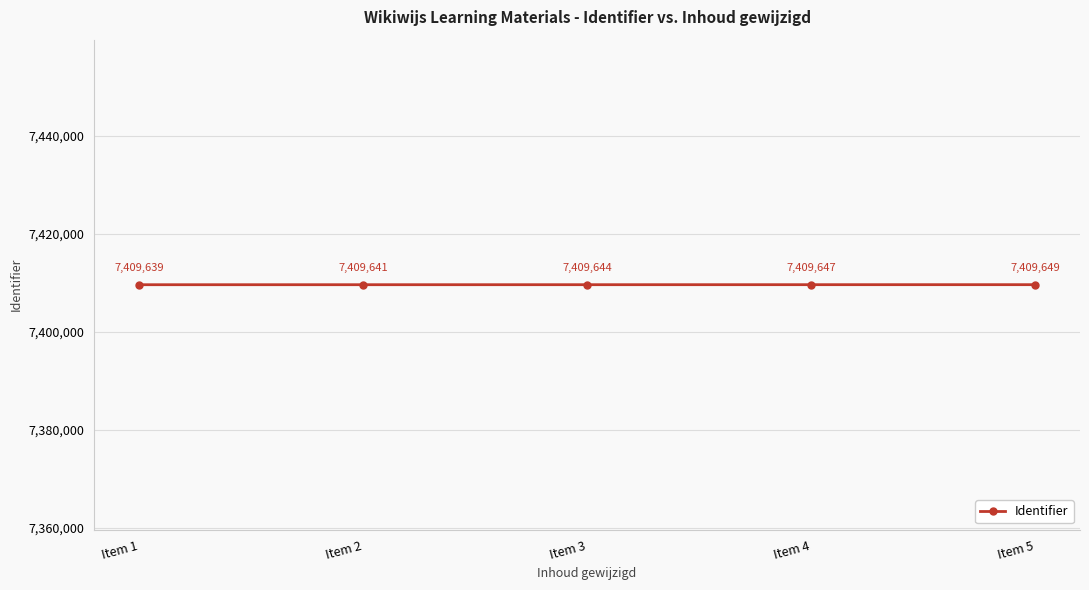

The value at Item 1 is 7409639. True or false?

True